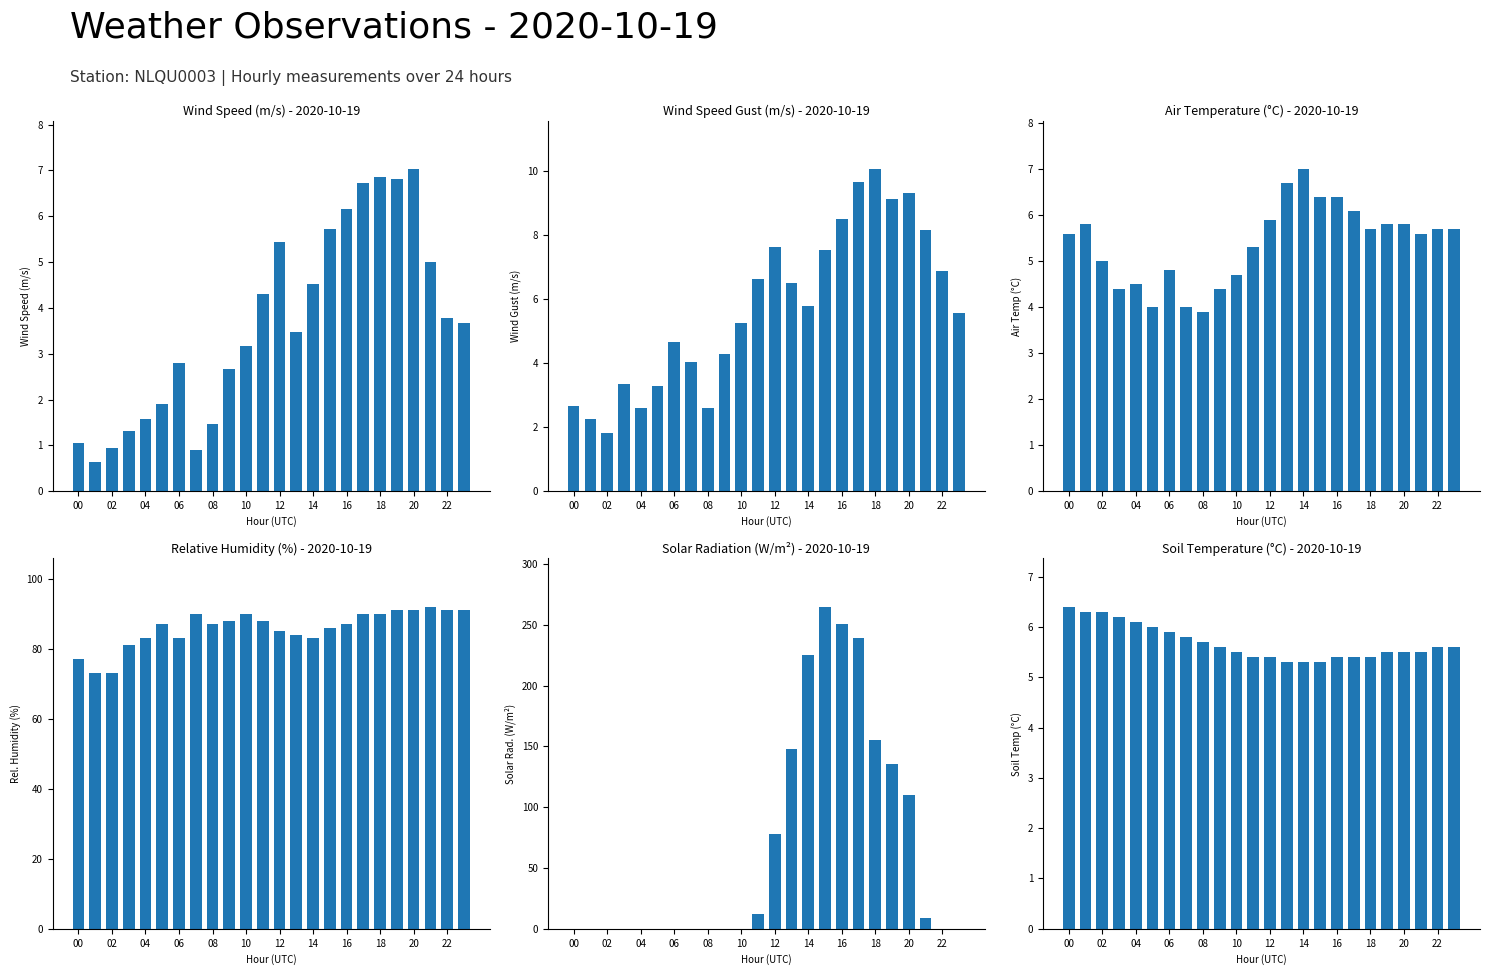

How many values in the PYR_SOLAR series exceed 0?

11